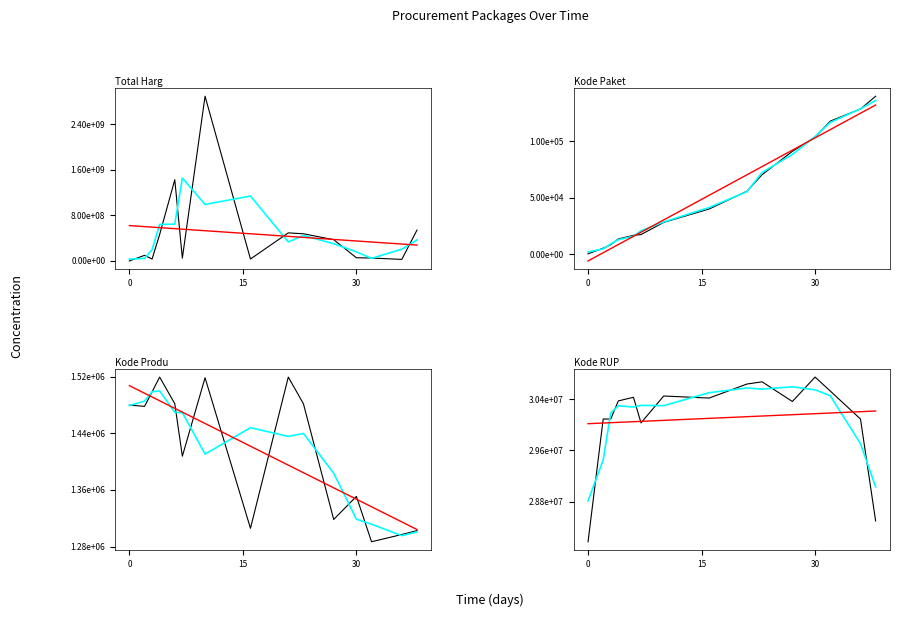

How many data points does each series have?

15